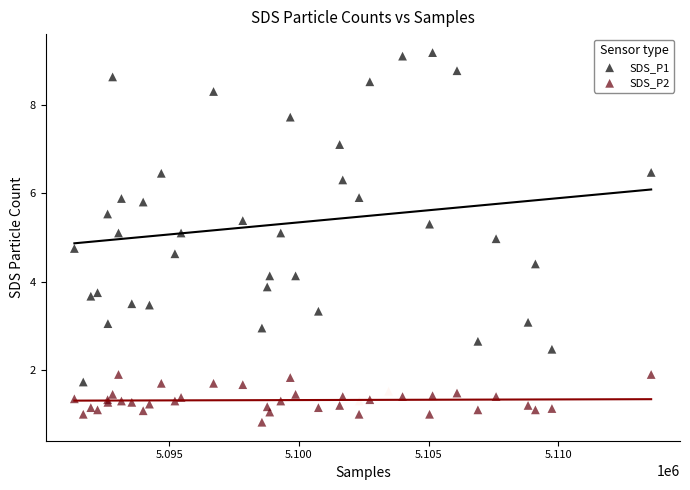

Which series has the largest Y range (max minus min)?

SDS_P1